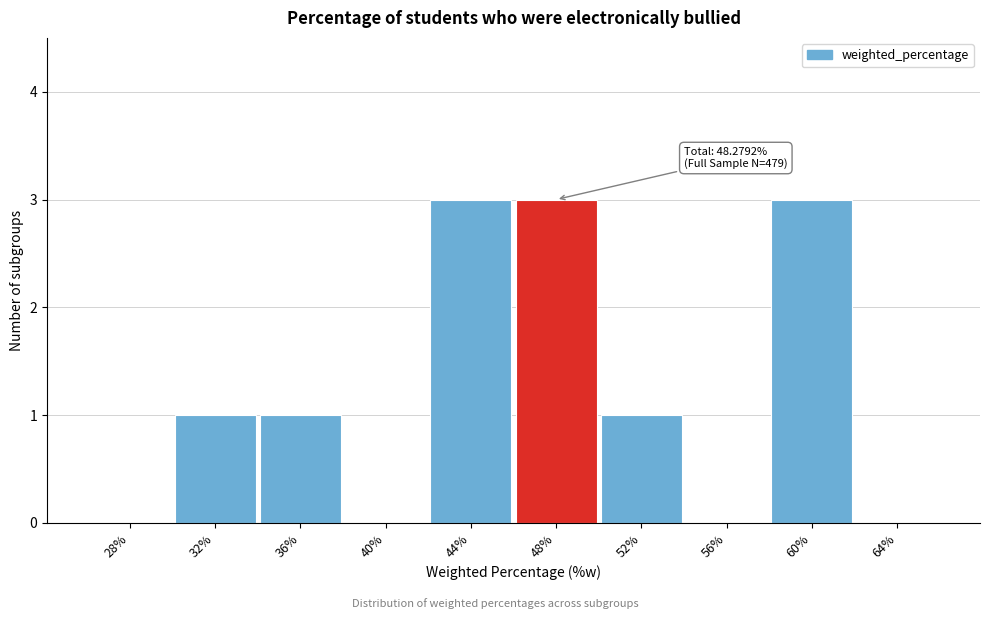

Reading left to right, list all the values displayed in this chart.

28%=0	32%=1	36%=1	40%=0	44%=3	48%=3	52%=1	56%=0	60%=3	64%=0